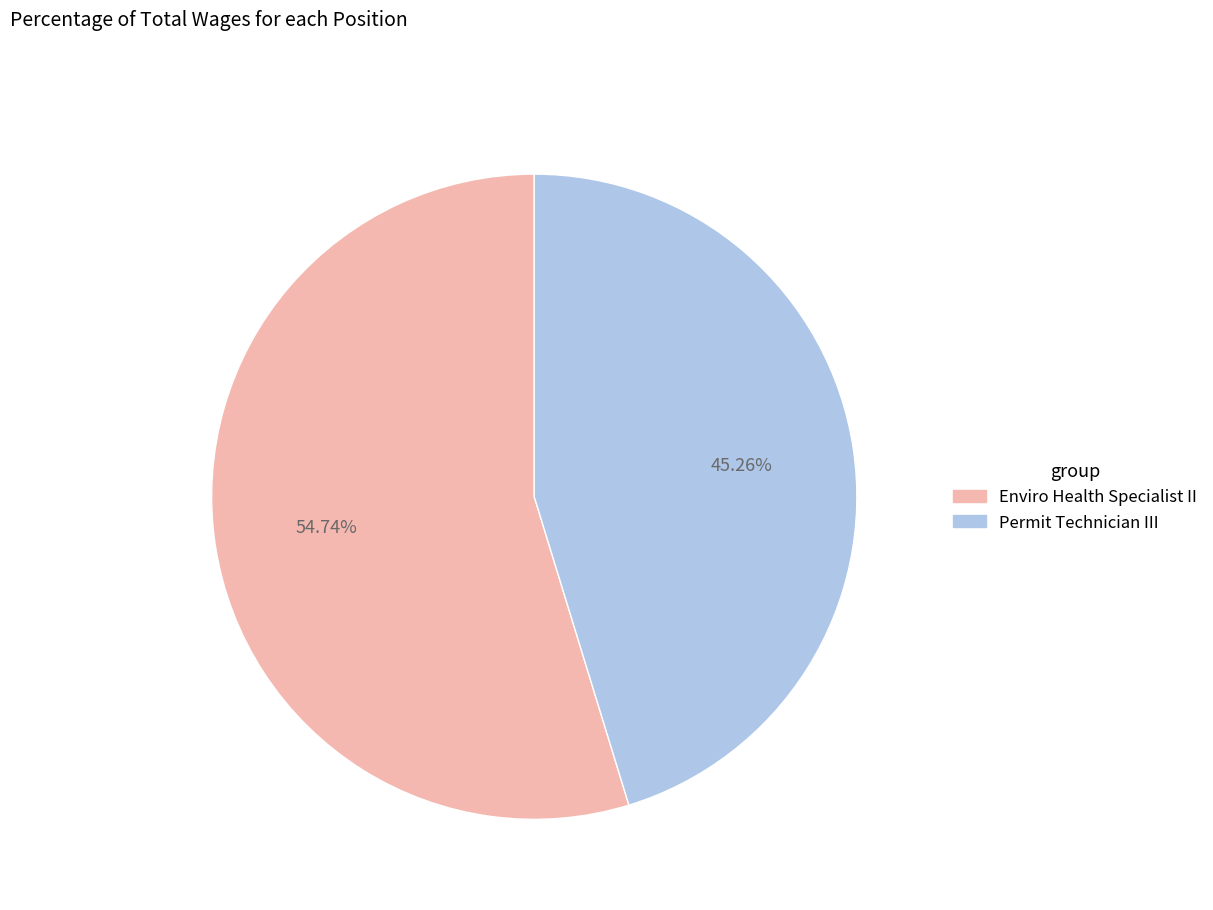

Which slice is the largest?

Enviro Health Specialist II